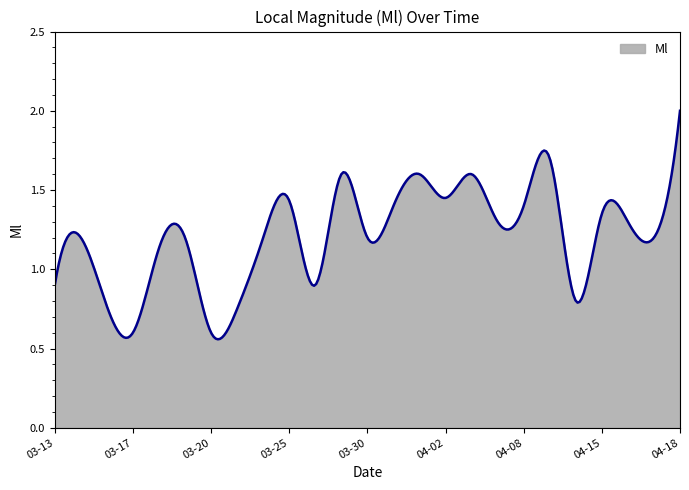

What is the sum of all values?

363.9